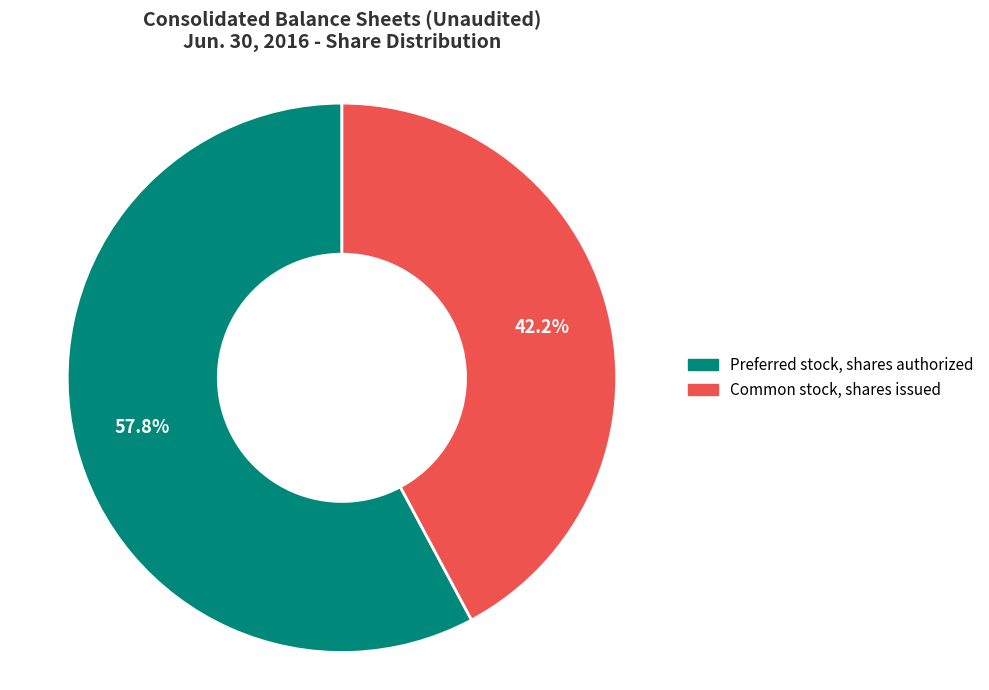

To the nearest percent, what percentage of the pie is Common stock, shares issued?

42%